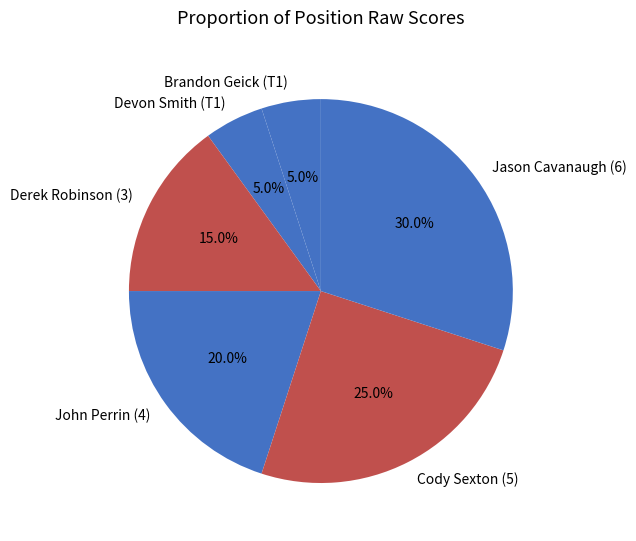

The Brandon Geick (T1) slice represents 5% of the pie. True or false?

True